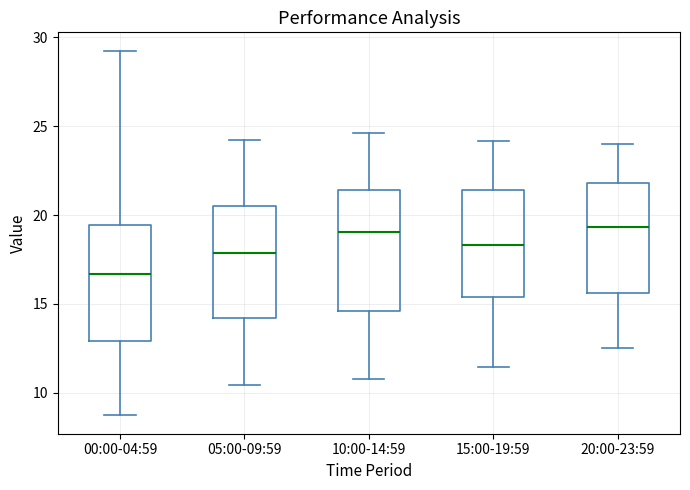

Reading left to right, transcribe this box plot: for each box, give where its median line is, the range the box spans, and where its two whiskers end, as read against the y-axis. The values are not printed on the chart, so give them approximately, as read against the axis.

00:00-04:59: median 16.5, box 13.0 to 19.5, whiskers 8.5 to 29.5
05:00-09:59: median 18.0, box 14.0 to 20.5, whiskers 10.5 to 24.0
10:00-14:59: median 19.0, box 14.5 to 21.5, whiskers 11.0 to 24.5
15:00-19:59: median 18.5, box 15.5 to 21.5, whiskers 11.5 to 24.0
20:00-23:59: median 19.5, box 15.5 to 22.0, whiskers 12.5 to 24.0